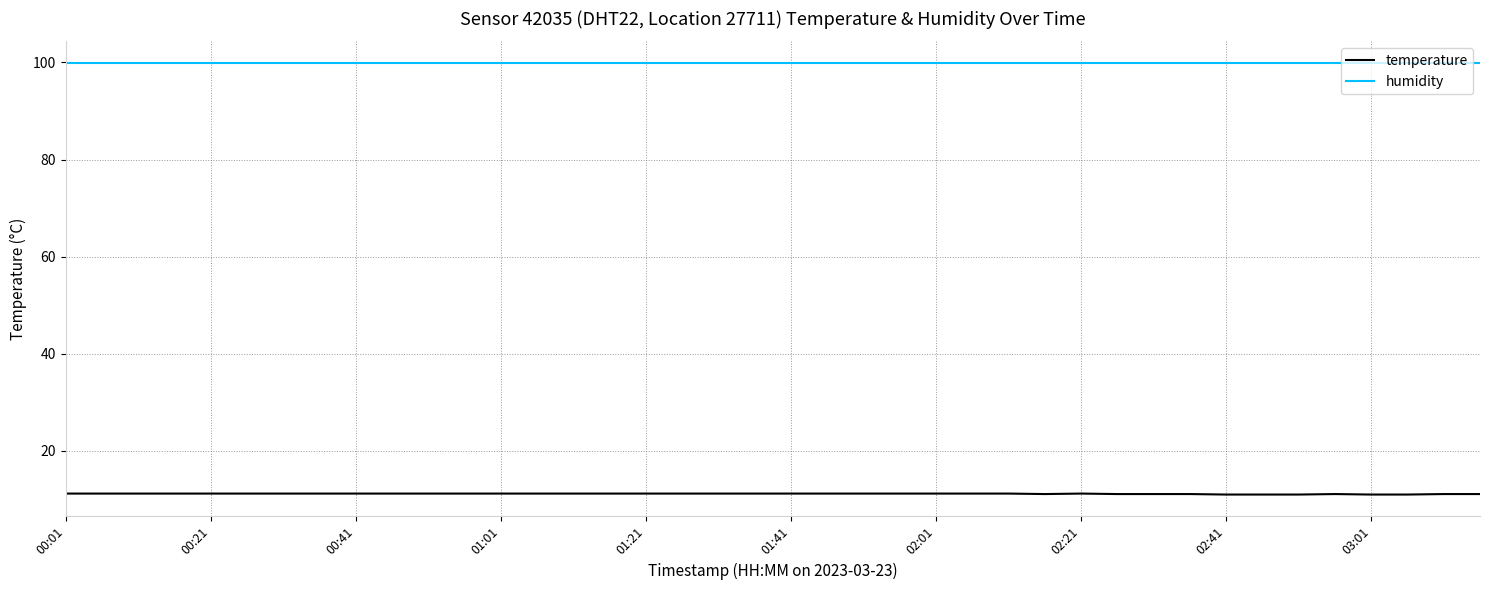

List the series in order of their peak value, lowest first.

temperature, humidity